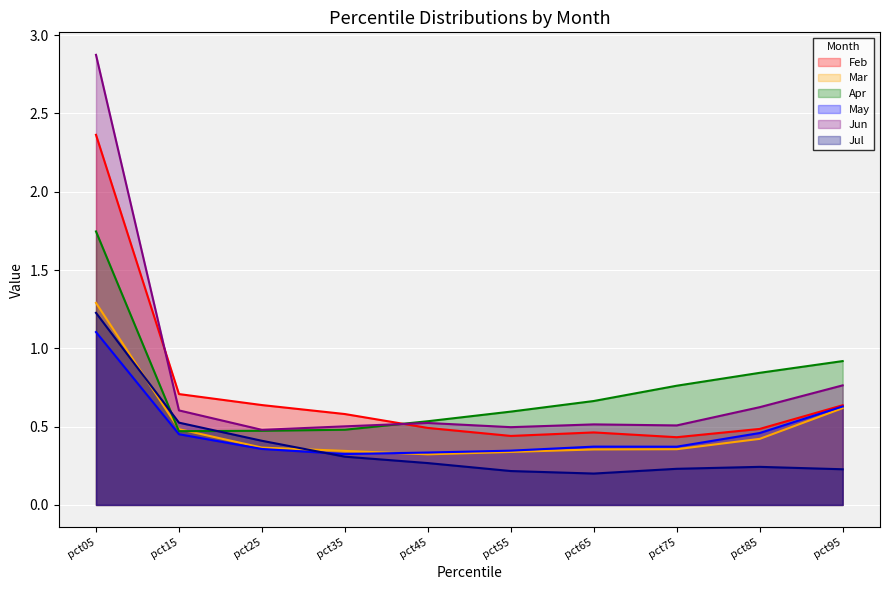

What are all the series names shown in the legend?

Feb, Mar, Apr, May, Jun, Jul